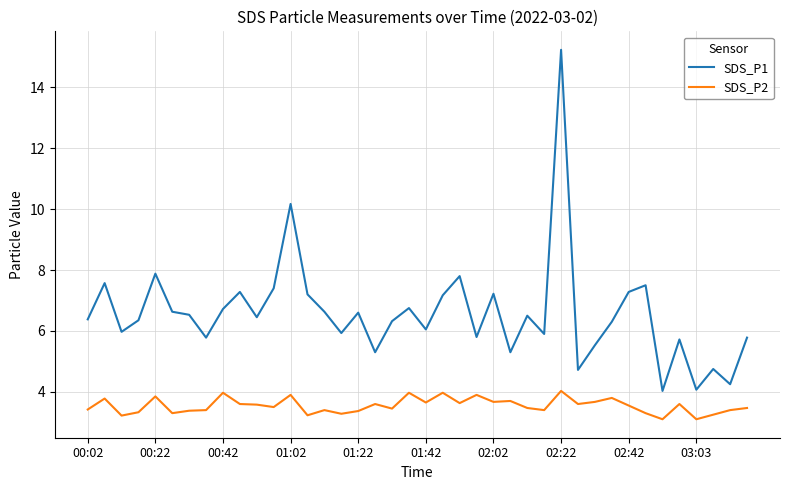

Which series has the widest spread of values?

SDS_P1